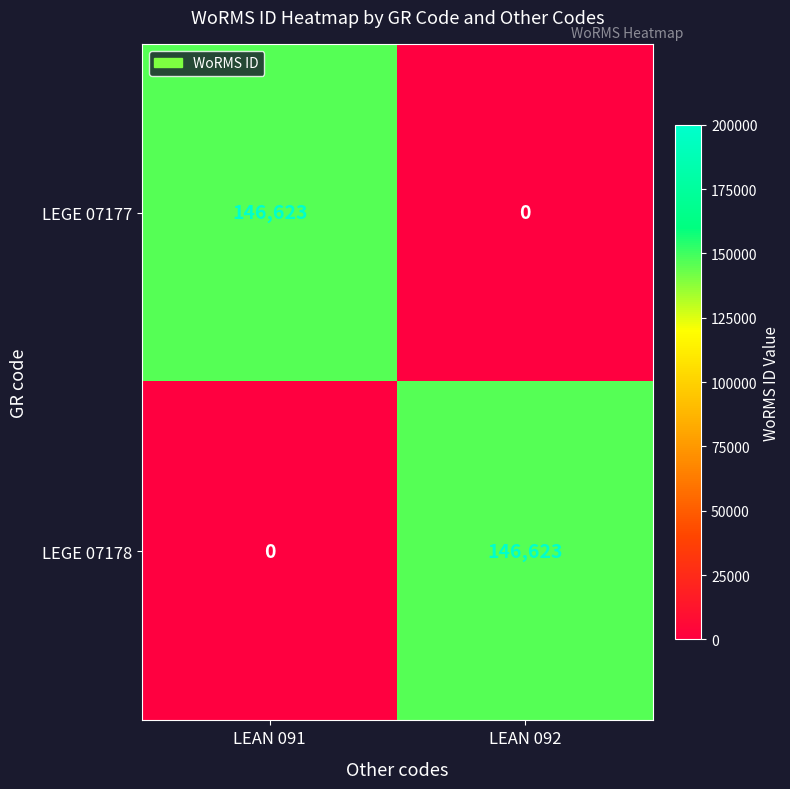

What is the difference between the maximum and minimum values in the LEGE 07178 series?

146623